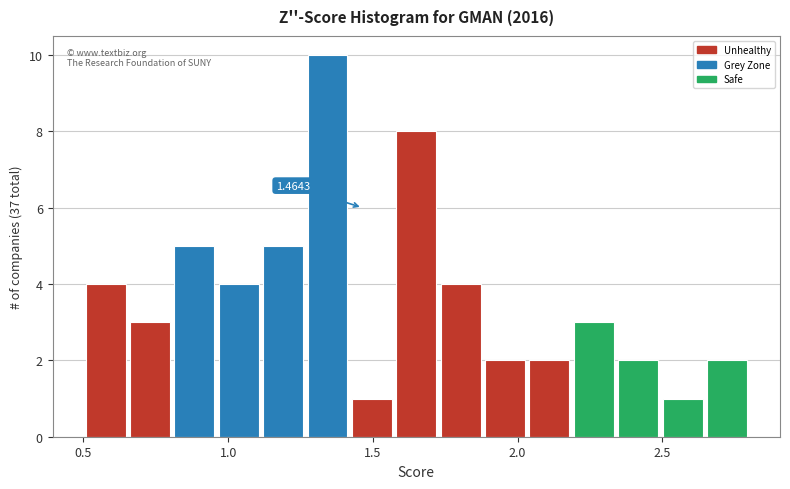

Read against the x-axis, roughly where is the centre of the tallest bar?

1.35